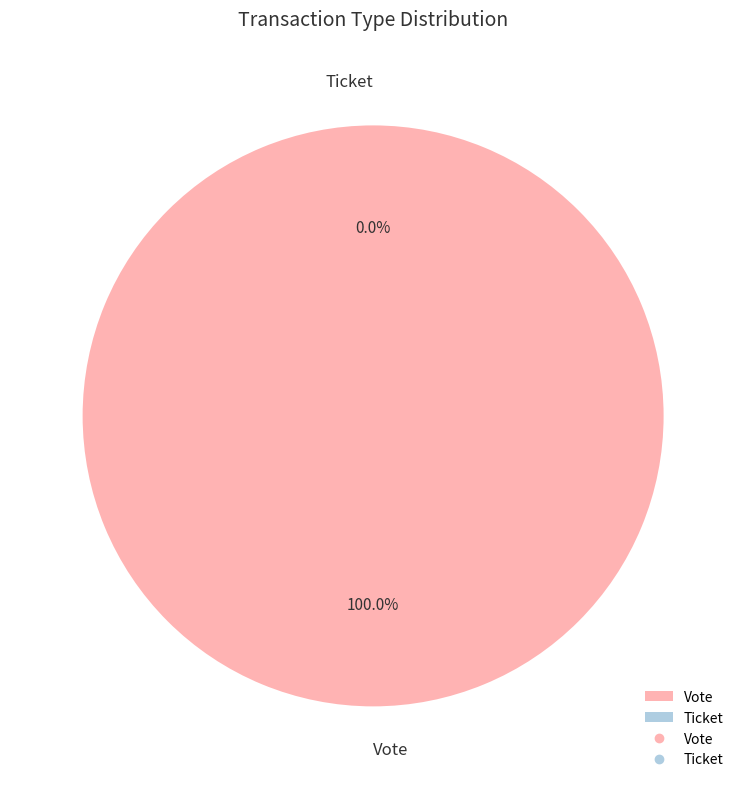

Is it true that Vote is 87% of the pie?

False